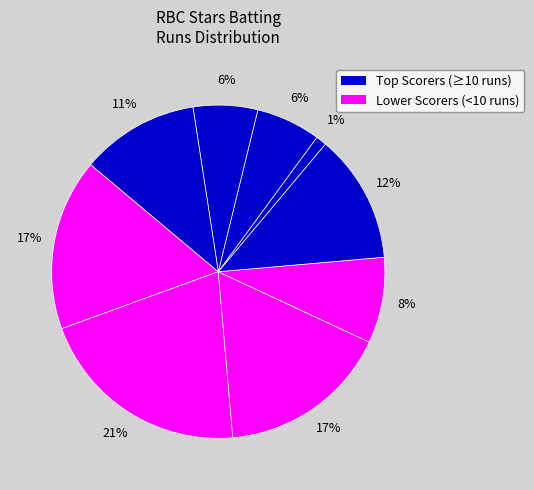

How many segments does this pie chart have?

9